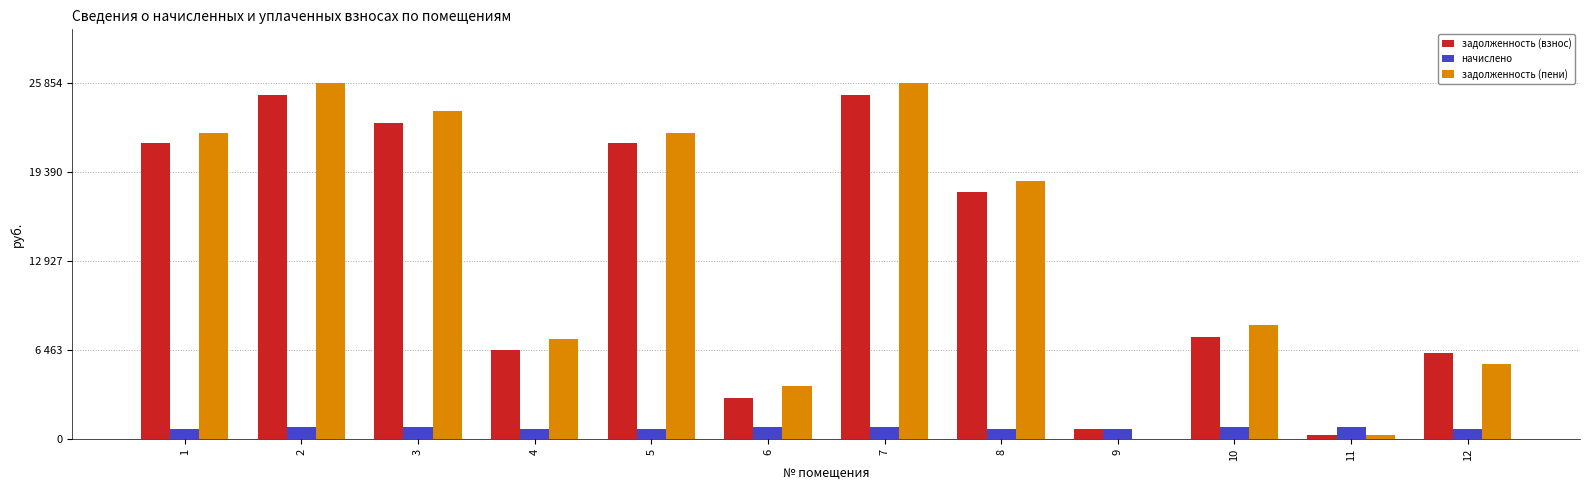

Does the chart contain stacked bars?

No